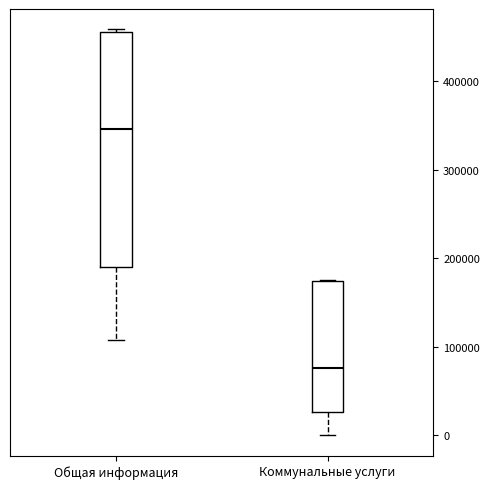

Where is the lower edge of the box for Общая информация on the y-axis? The values are not printed on the chart, so give them approximately, as read against the axis.

190000